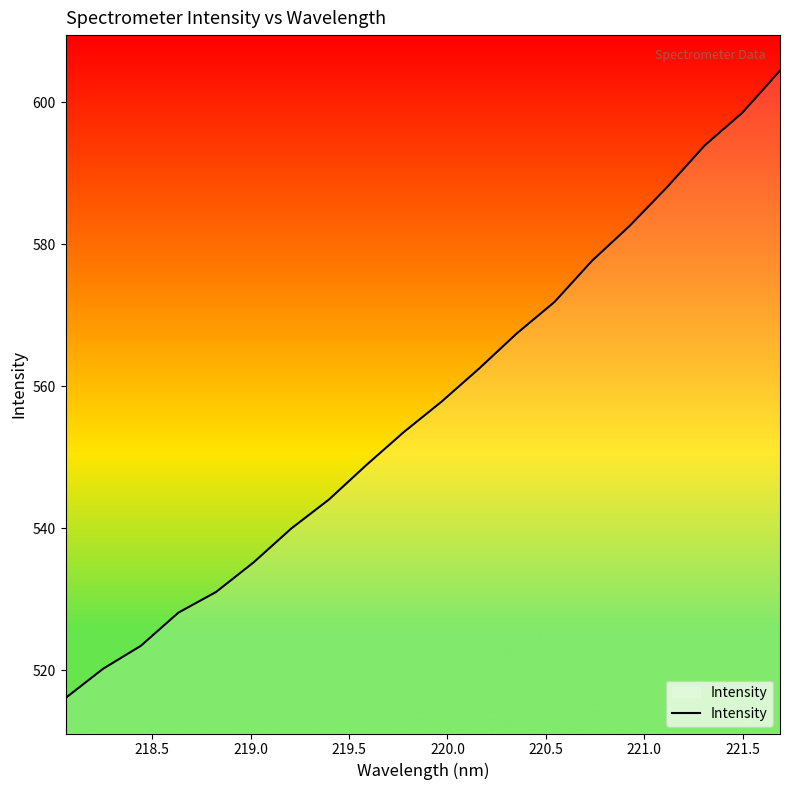

What is the minimum value shown in the chart?

516.1